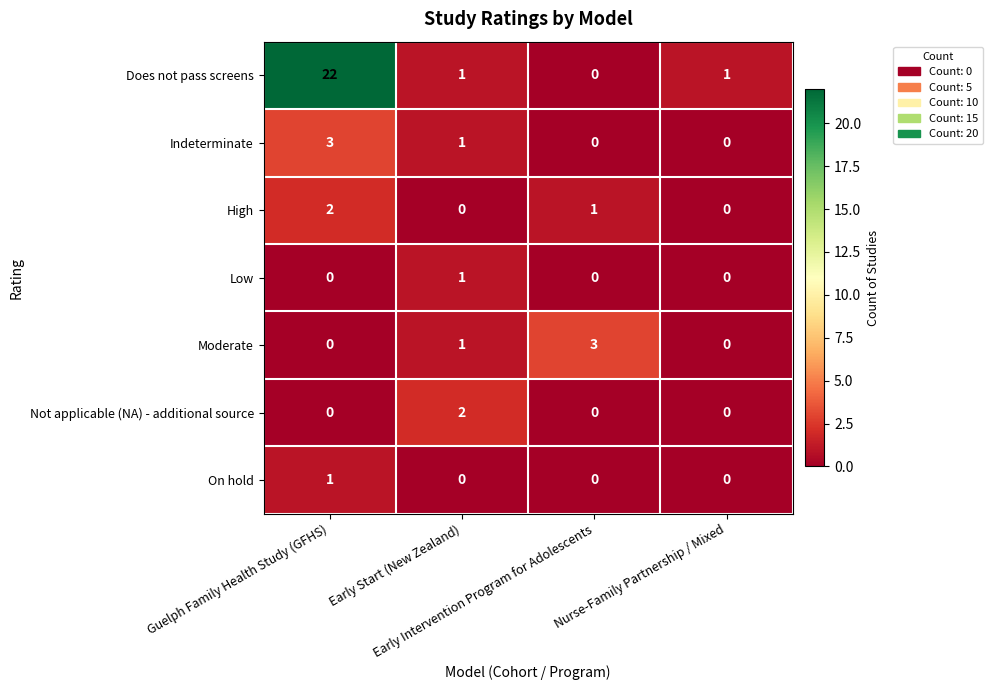

Which series has the largest total across all categories?

Does not pass screens